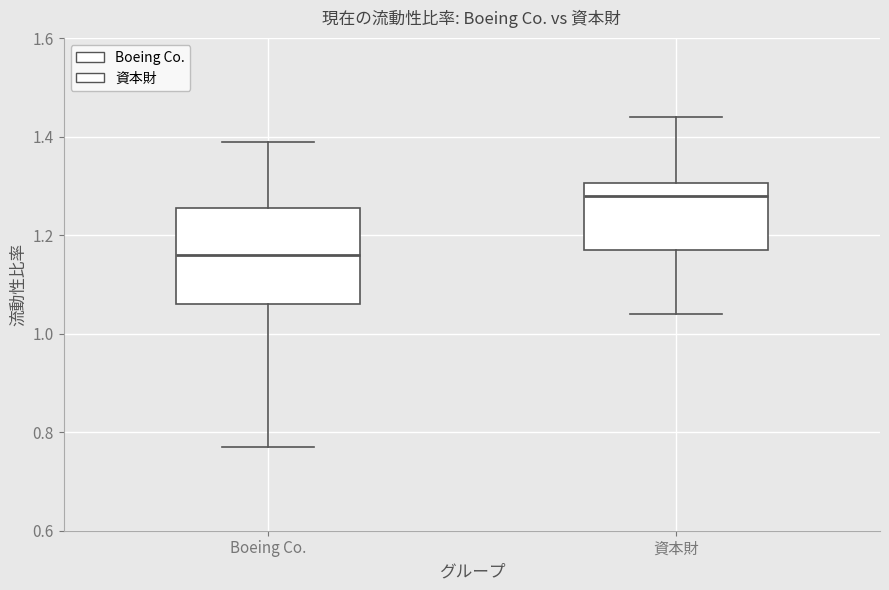

Reading left to right, read every box against the y-axis: the position of its median line, the range the box covers, and the ends of its whiskers. The values are not printed on the chart, so give them approximately, as read against the axis.

Boeing Co.: median 1.16, box 1.06 to 1.26, whiskers 0.78 to 1.40
資本財: median 1.28, box 1.18 to 1.30, whiskers 1.04 to 1.44